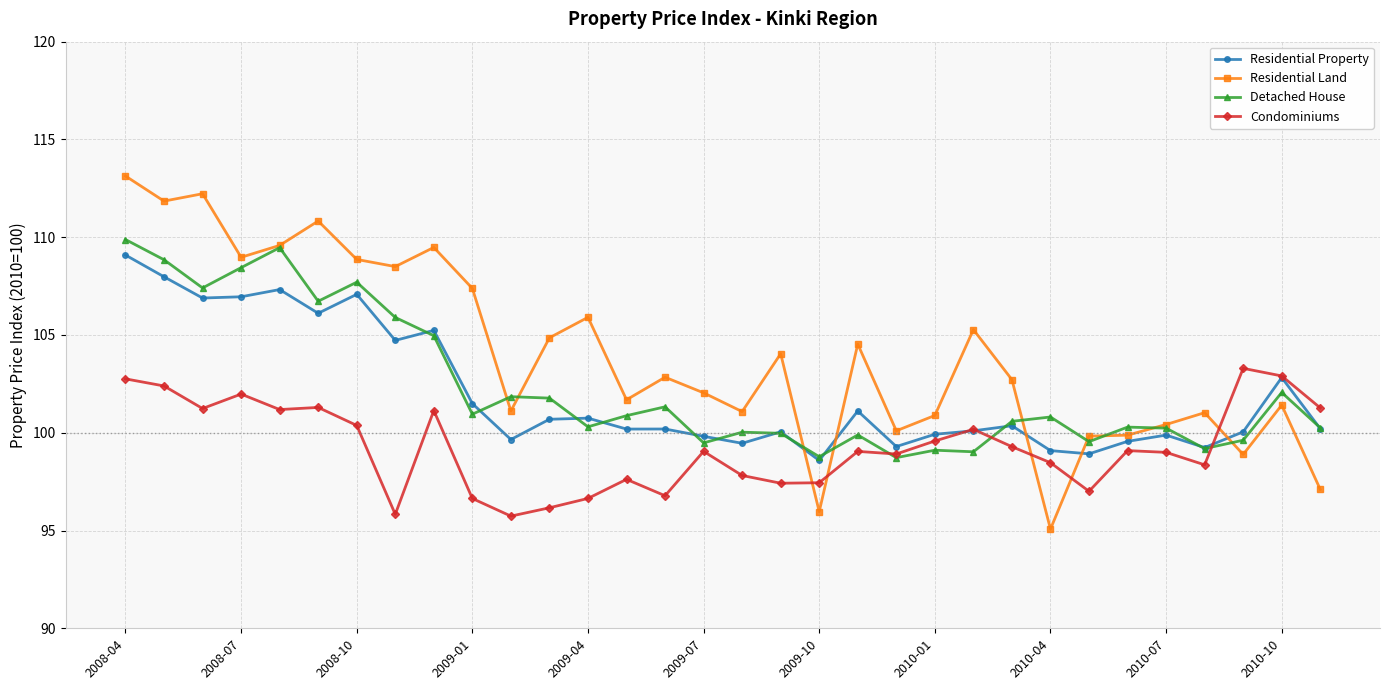

What is the value of the Residential Property point at the 2nd from the left?

108.0